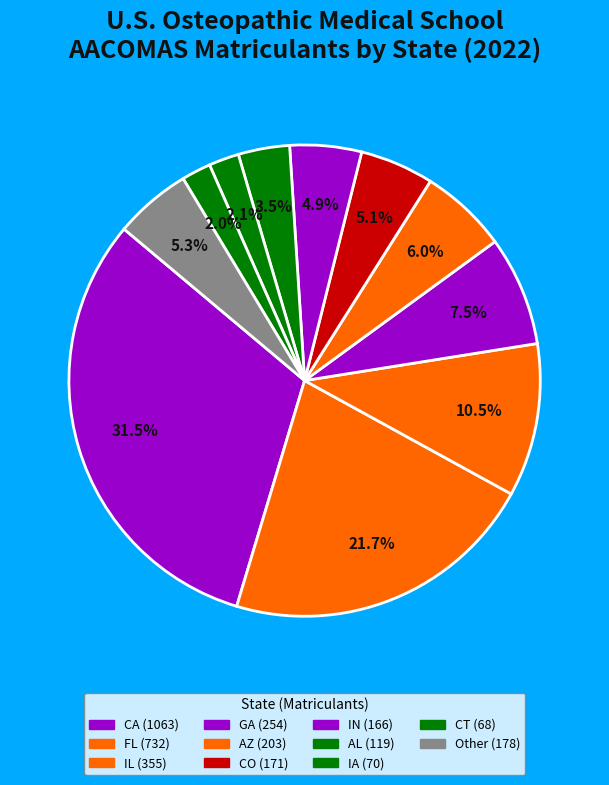

Count the number of slices in the pie.

11